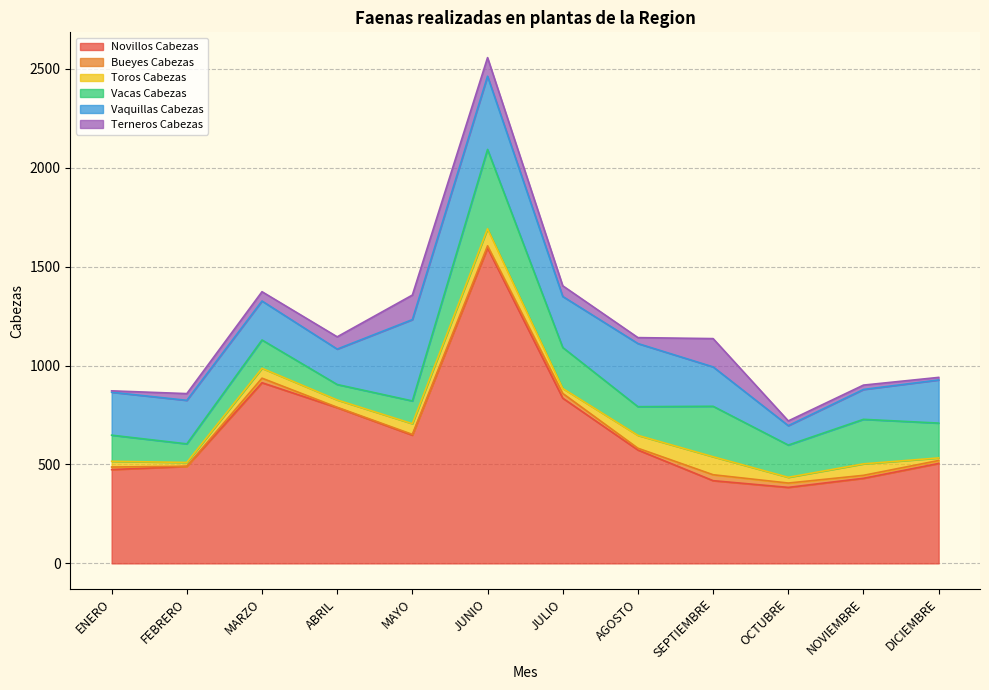

What is the difference between the second highest and second lowest values in the Bueyes Cabezas series?

22